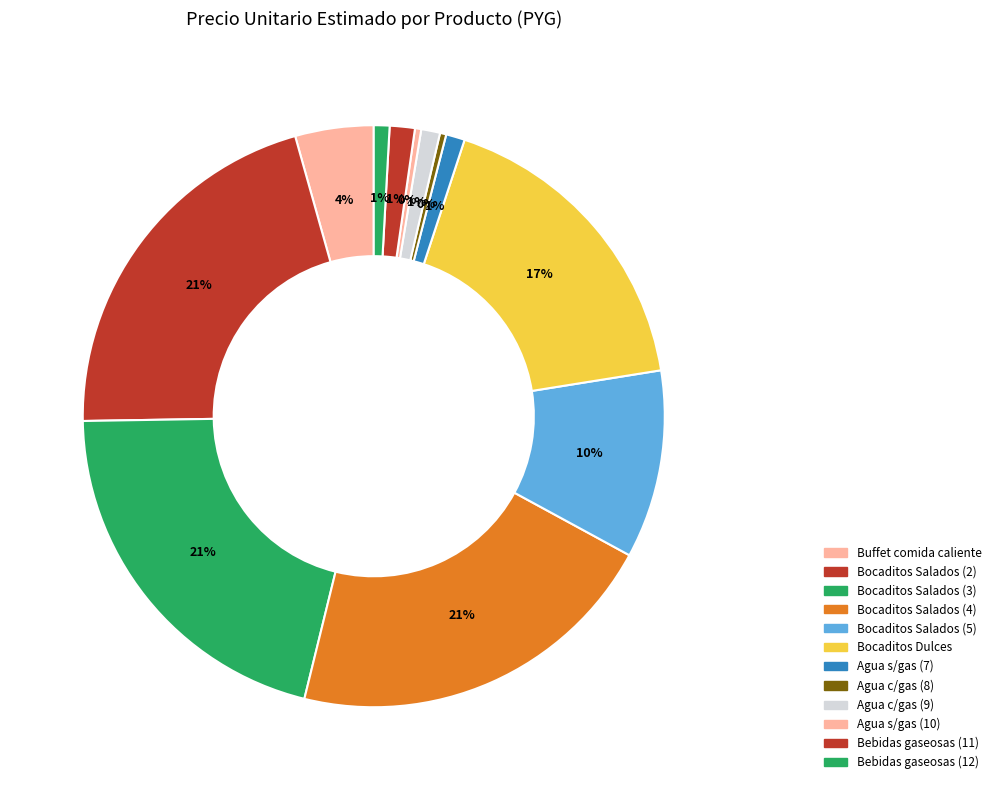

To the nearest percent, what percentage of the pie is Bocaditos Salados (4)?

21%